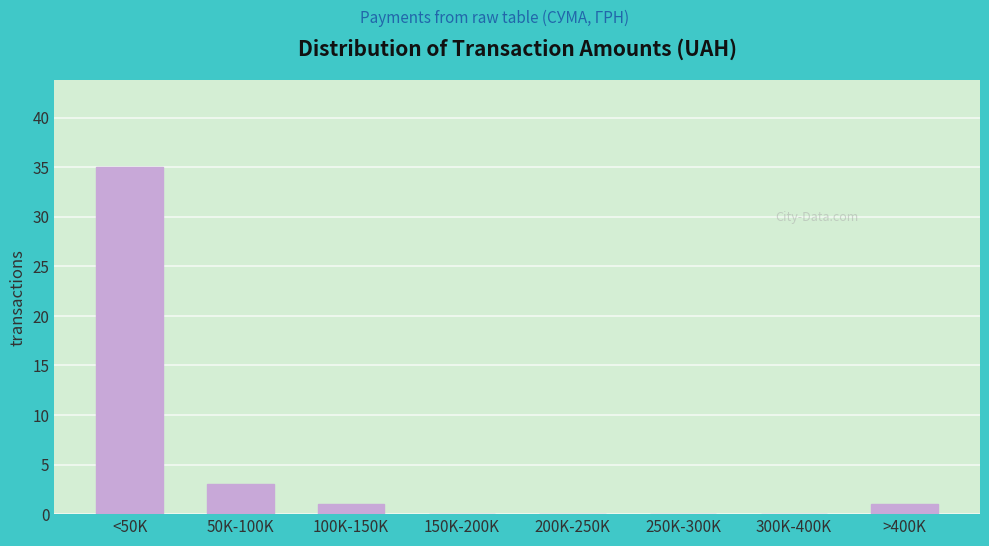

Reading left to right, transcribe all the data shown in this chart.

<50K=35	50K-100K=3	100K-150K=1	150K-200K=0	200K-250K=0	250K-300K=0	300K-400K=0	>400K=1